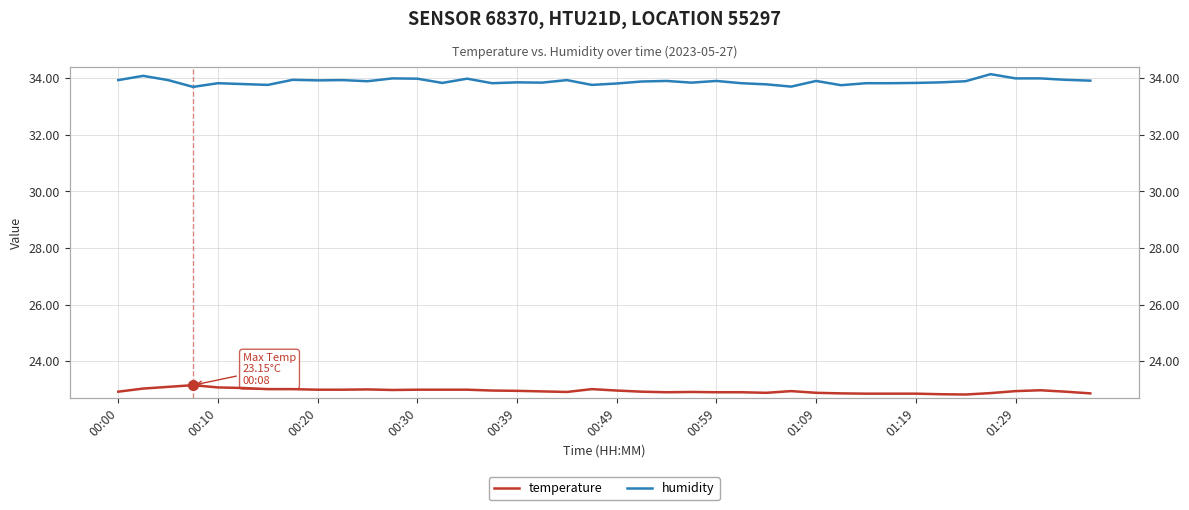

The temperature series shows 32.3 at 23. True or false?

False